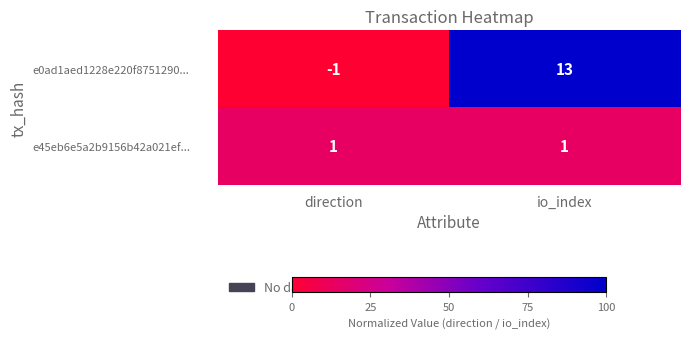

At which label does e0ad1aed1228e220f8751290... reach its peak?

io_index